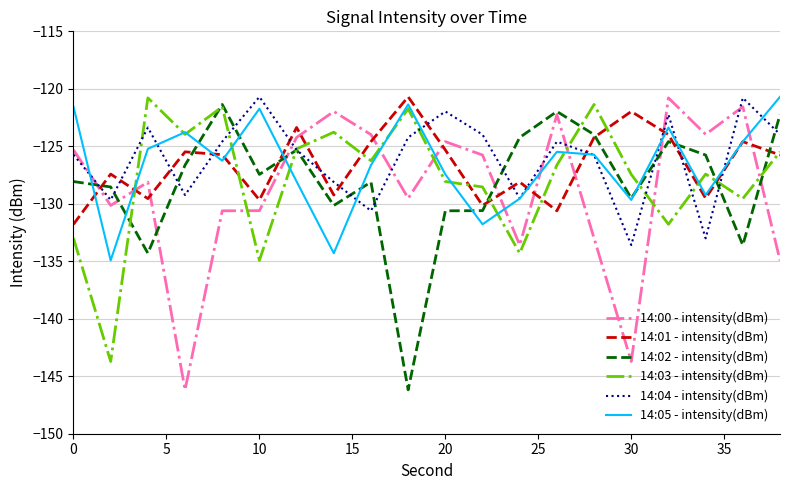

What is the greatest value displayed?

-120.7